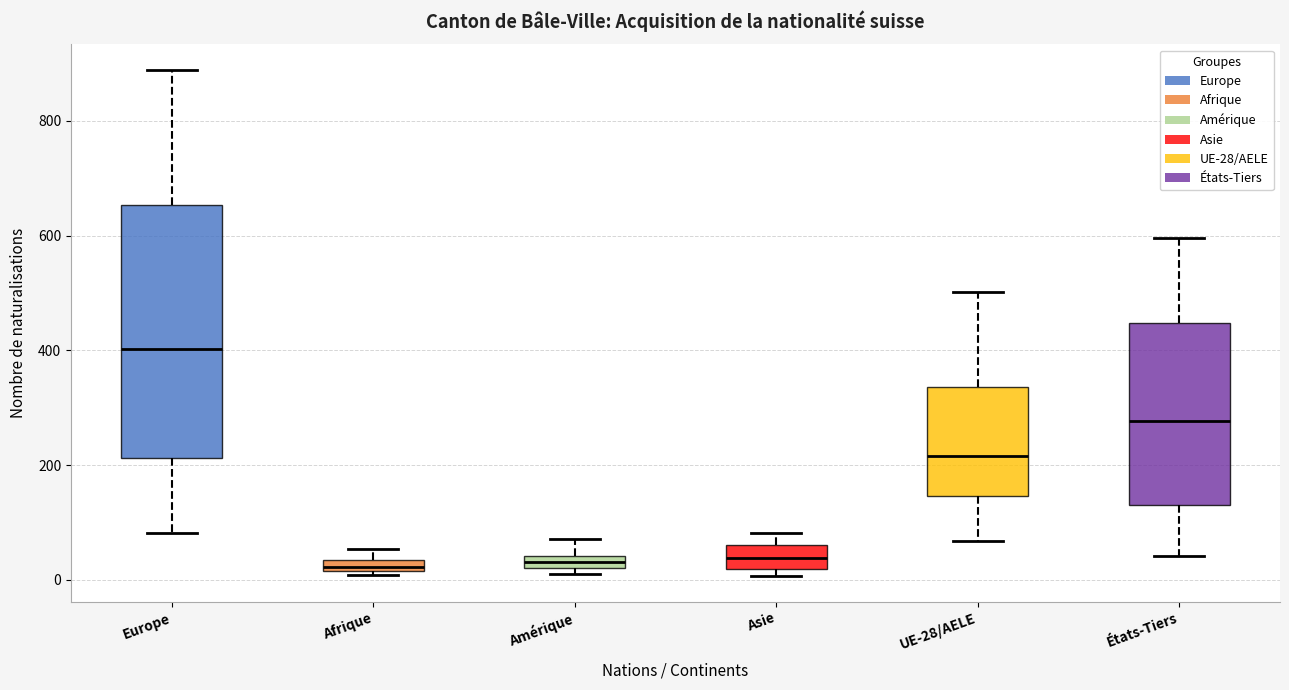

Where is the lower edge of the box for UE-28/AELE on the y-axis? The values are not printed on the chart, so give them approximately, as read against the axis.

140